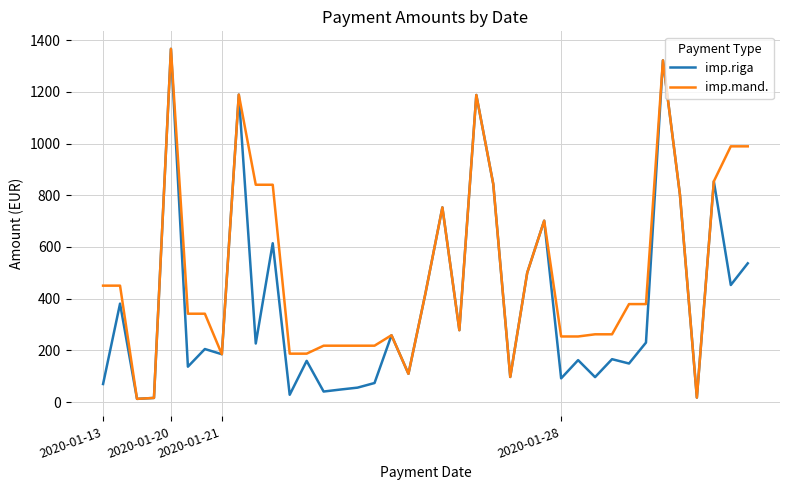

True or false: imp.mand. has more than 1 interior local peaks.

True